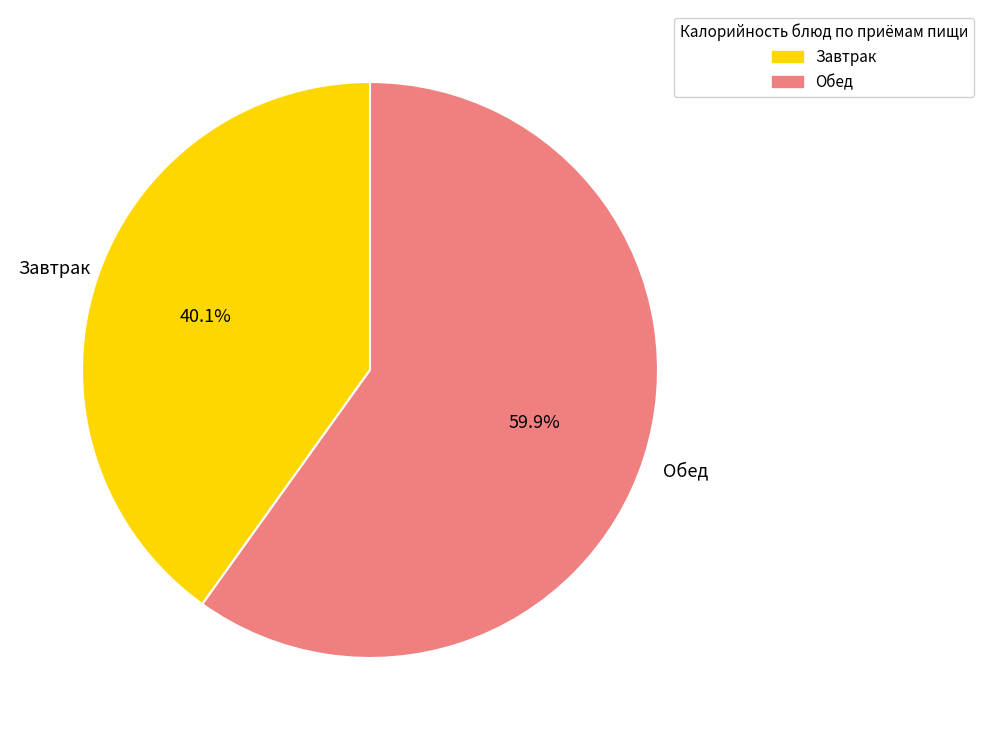

To the nearest percent, what is the average slice percentage?

50%